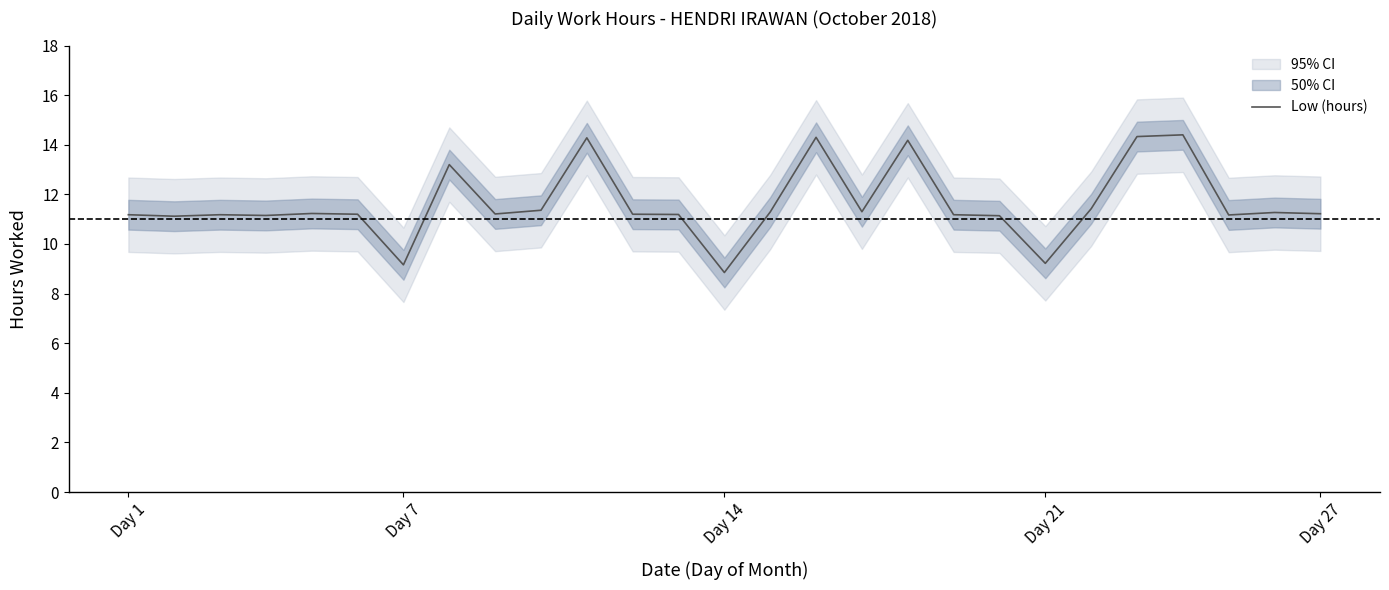

True or false: Low (hours) has a value of 13.8 at Day 7.

False